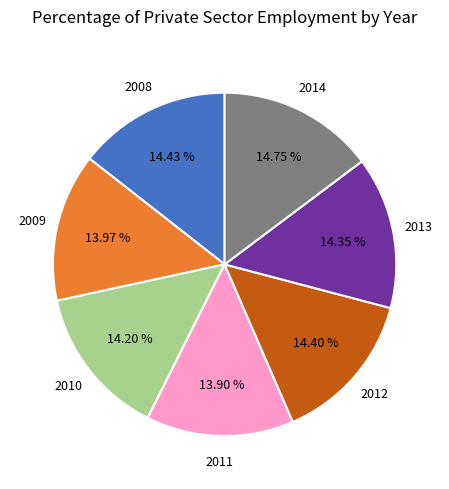

Is there any slice that represents more than half of the pie?

No